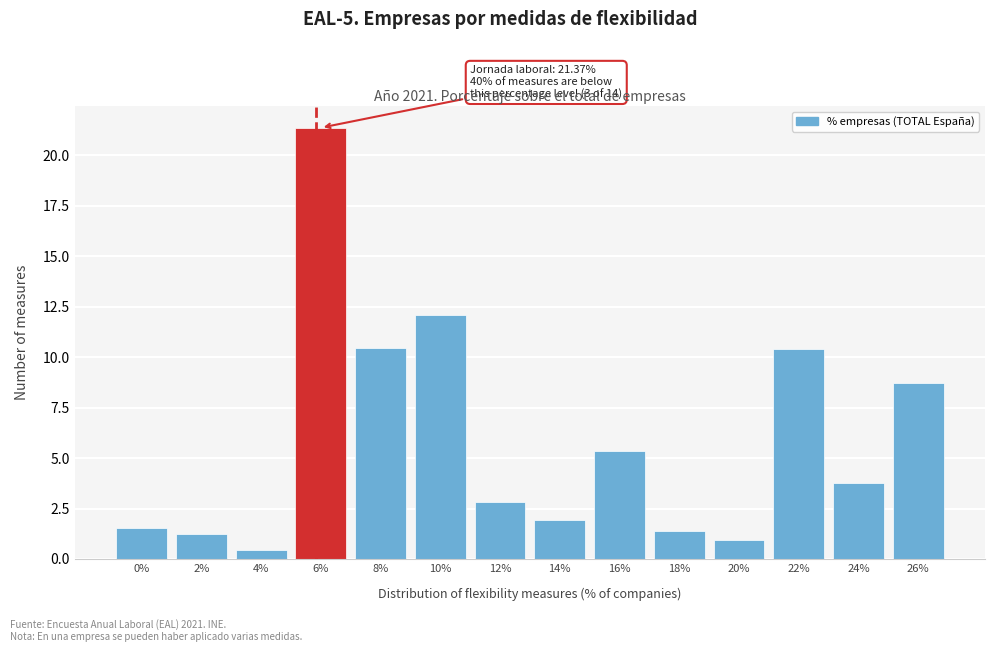

Approximately how many times larger is the value at 18% compared to 14%?

0.7